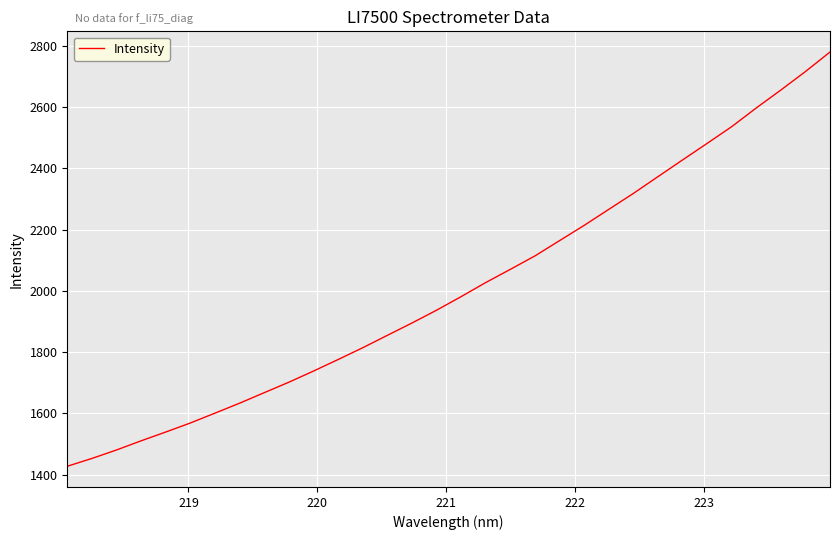

How many lines are shown in the chart?

1